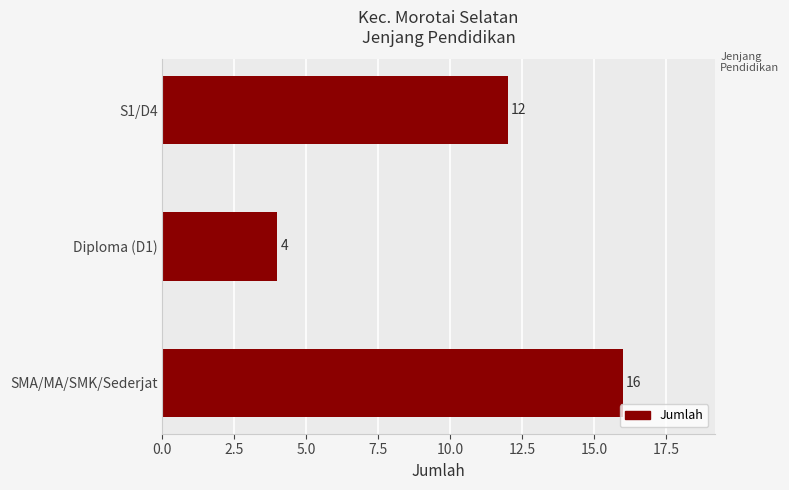

Are the bars horizontal?

Yes